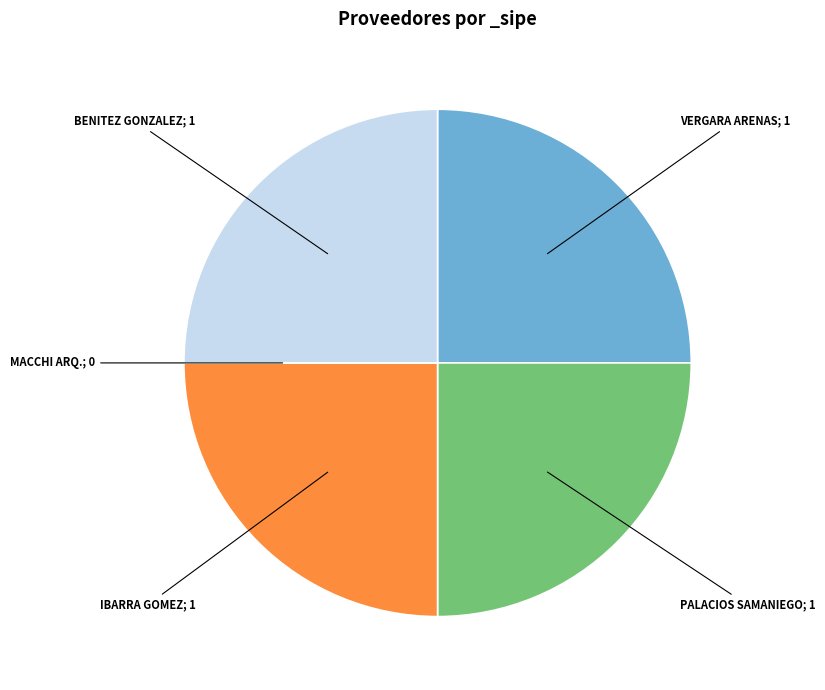

Is it true that BENITEZ GONZALEZ; 1 is 12% of the pie?

False